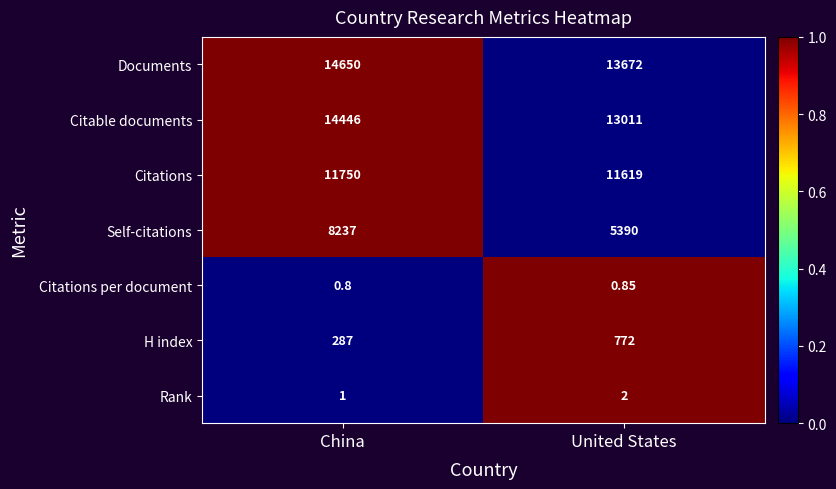

At how many categories does at least one series exceed 0?

2